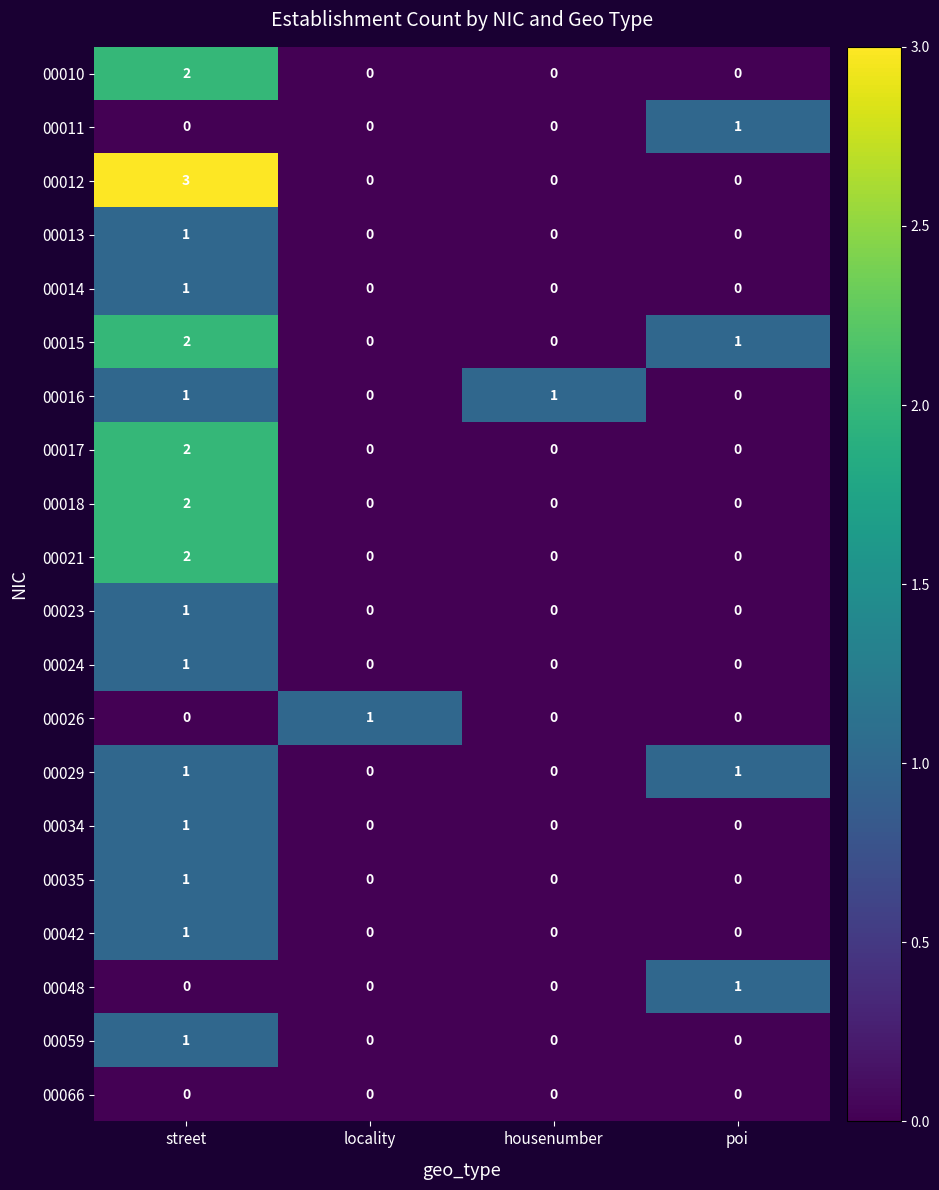

What is the difference between the maximum and minimum values in the 00012 series?

3